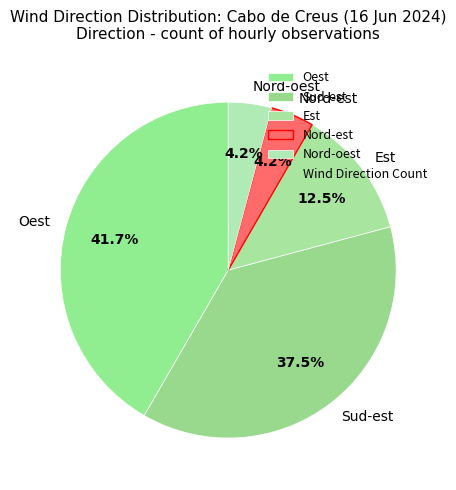

The Oest slice represents 54% of the pie. True or false?

False